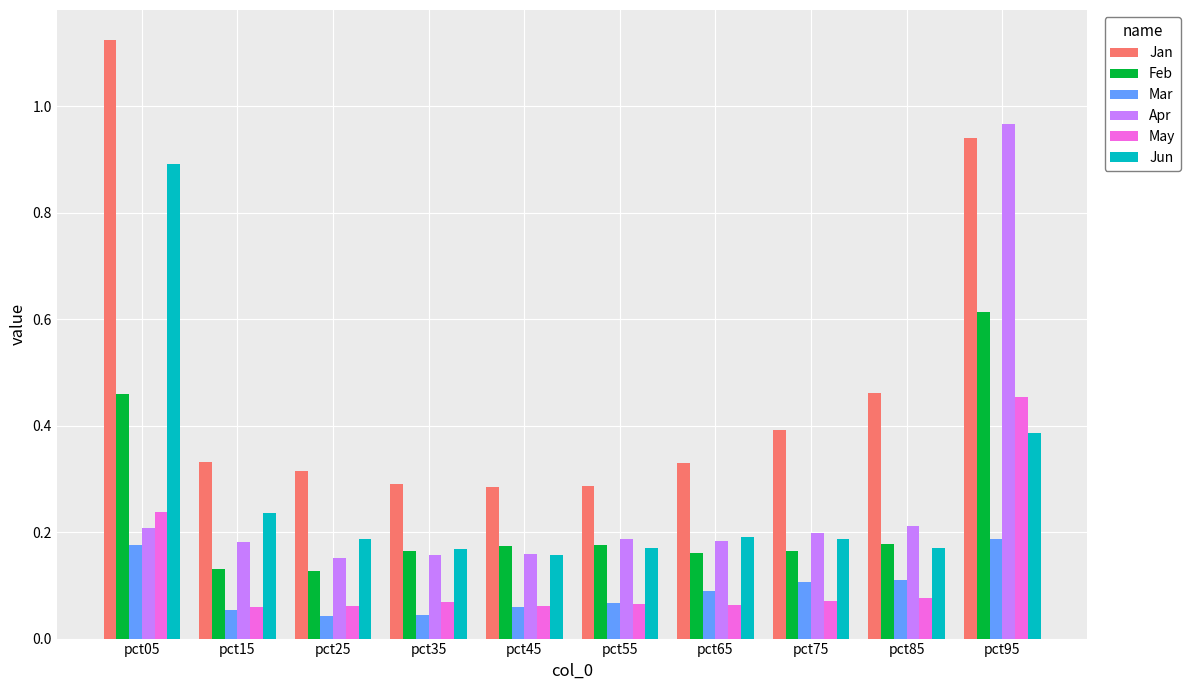

At which category is the sum across all series the highest?

pct95